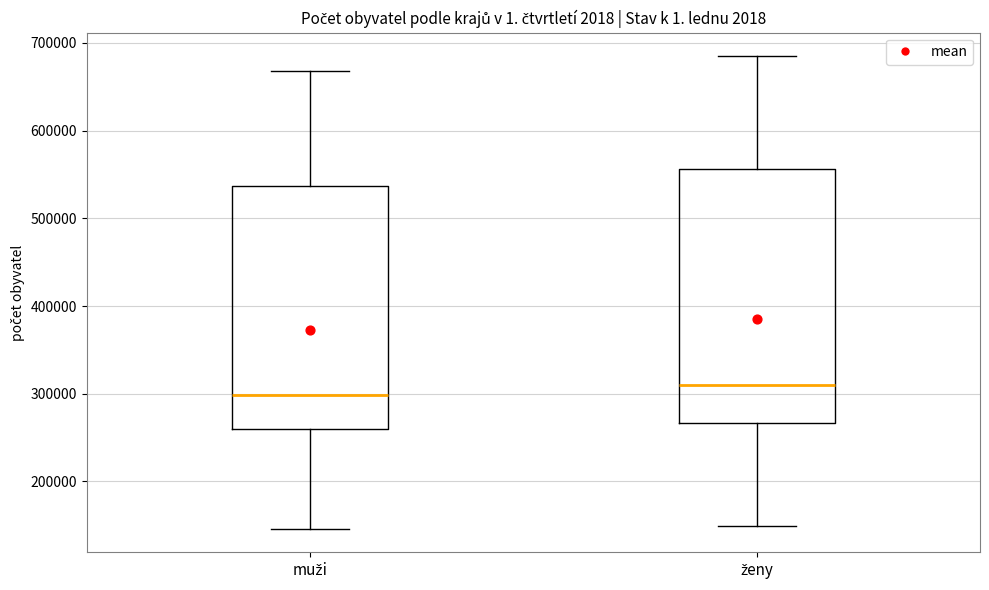

Reading left to right, read every box against the y-axis: the position of its median line, the range the box covers, and the ends of its whiskers. The values are not printed on the chart, so give them approximately, as read against the axis.

muži: median 300000, box 260000 to 540000, whiskers 150000 to 670000
ženy: median 310000, box 270000 to 560000, whiskers 150000 to 680000